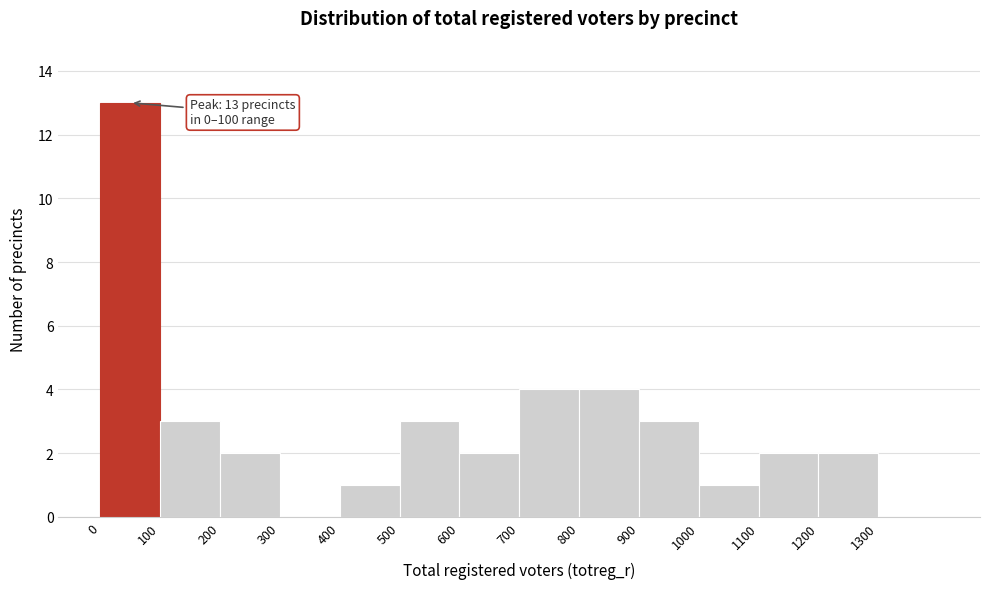

Which range on the x-axis has the tallest bar?

0 to 100